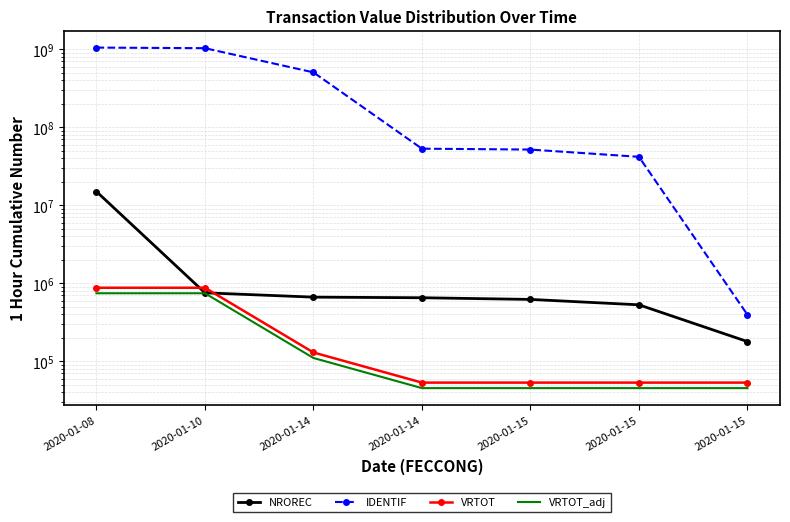

Rank the series by their maximum value, from highest to lowest.

IDENTIF, NROREC, VRTOT, VRTOT_adj